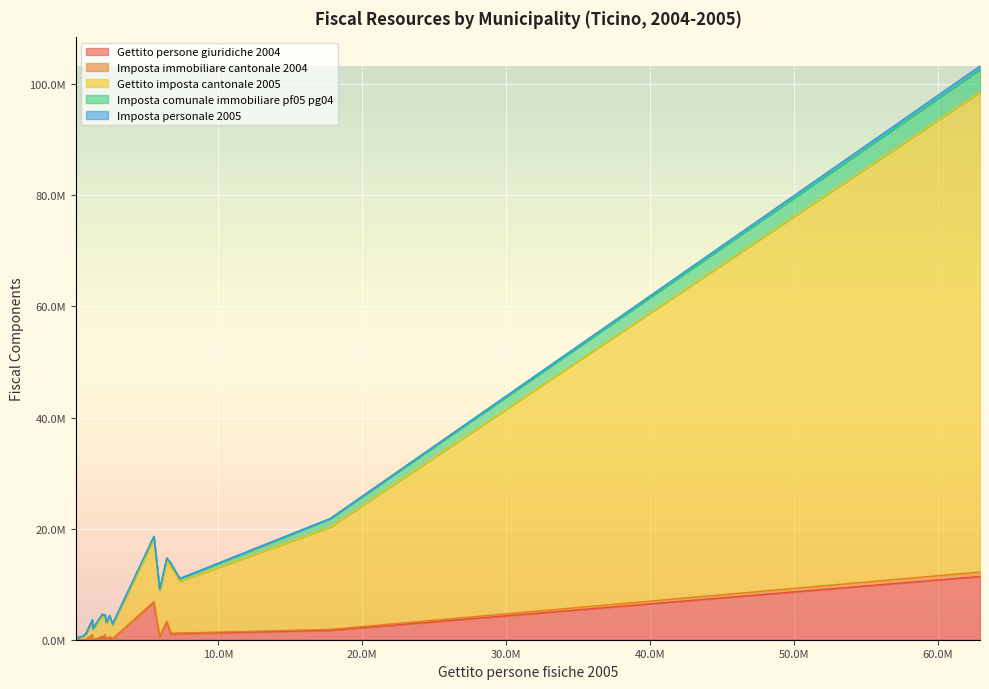

Does the chart display data point markers on the line(s)?

No